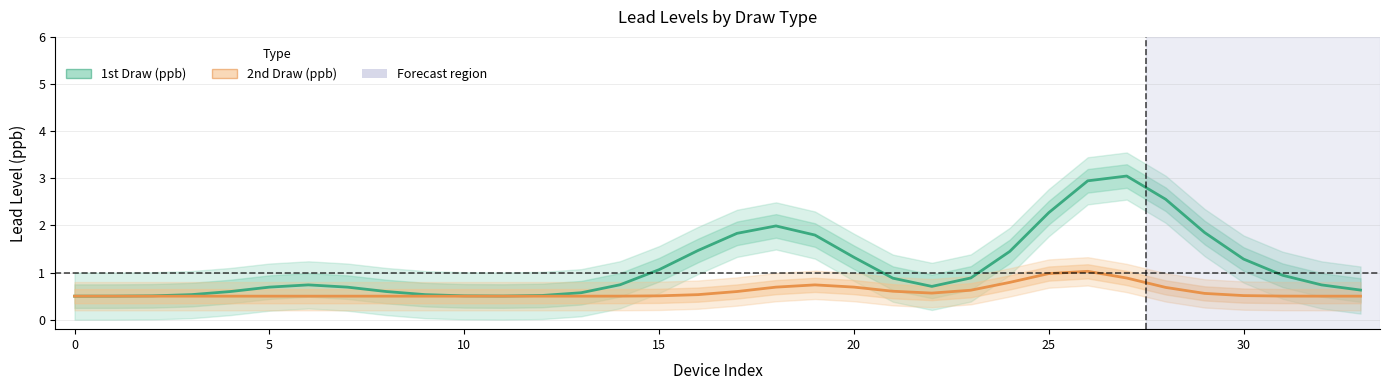

Reading right to left, what are all the values shown in this chart?

1st Draw (ppb): 0.6	0.7	0.9	1.3	1.8	2.6	3.0	2.9	2.3	1.4	0.9	0.7	0.9	1.3	1.8	2.0	1.8	1.5	1.1	0.7	0.6	0.5	0.5	0.5	0.5	0.6	0.7	0.7	0.7	0.6	0.5	0.5	0.5	0.5
2nd Draw (ppb): 0.5	0.5	0.5	0.5	0.6	0.7	0.9	1.0	1.0	0.8	0.6	0.6	0.6	0.7	0.7	0.7	0.6	0.5	0.5	0.5	0.5	0.5	0.5	0.5	0.5	0.5	0.5	0.5	0.5	0.5	0.5	0.5	0.5	0.5